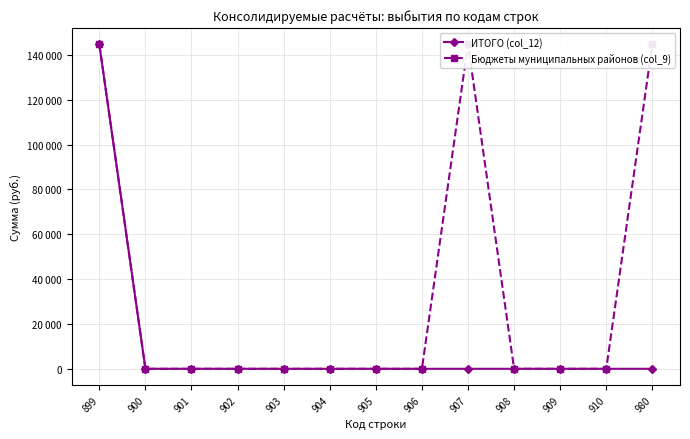

True or false: Бюджеты муниципальных районов (col_9) has more than 1 interior local peaks.

False